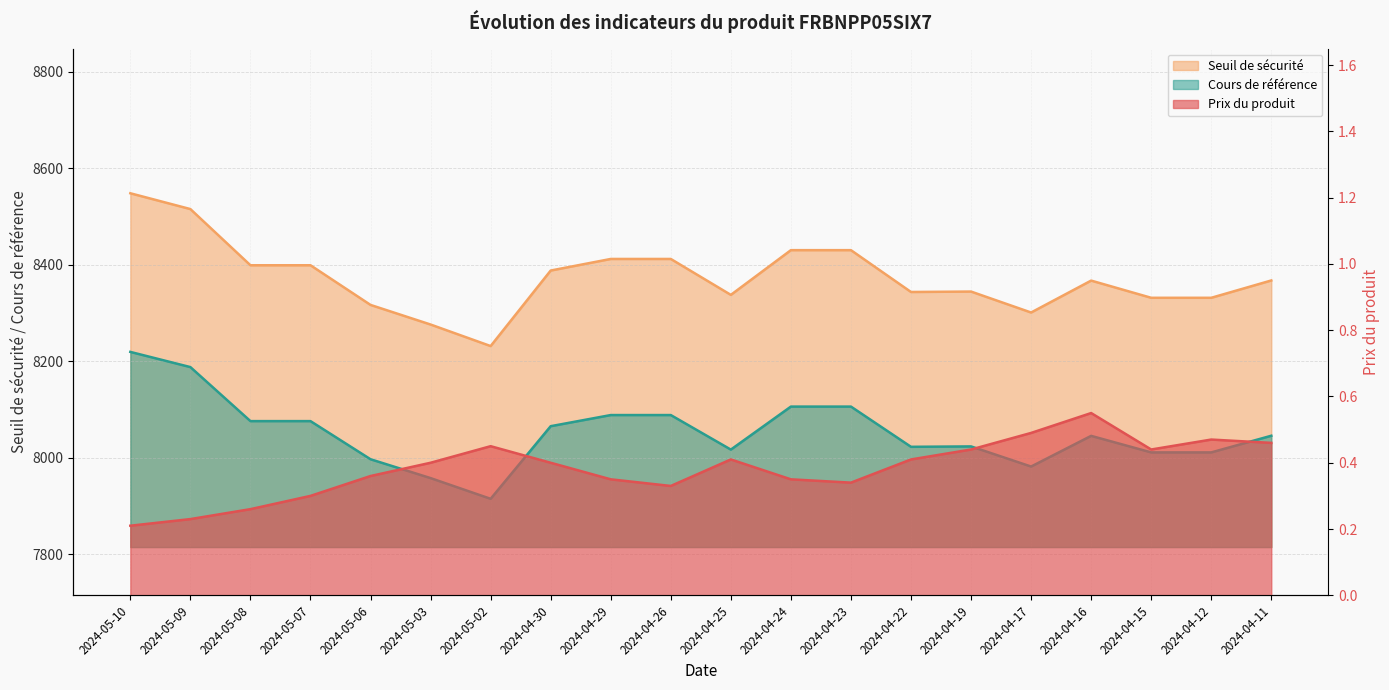

Count the number of categories in the chart.

20